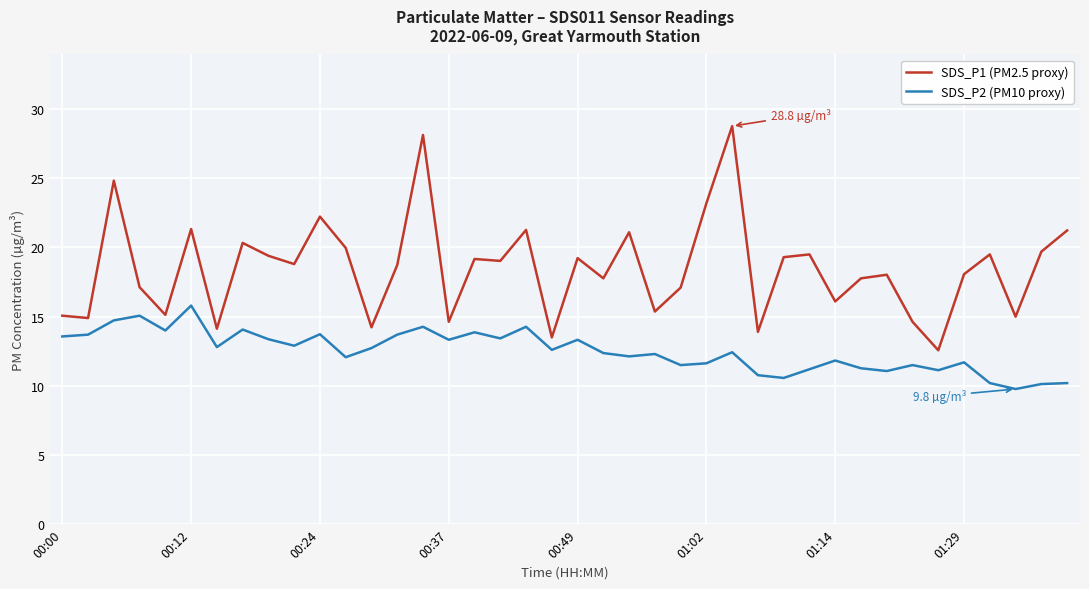

What are all the series names shown in the legend?

SDS_P1 (PM2.5 proxy), SDS_P2 (PM10 proxy)